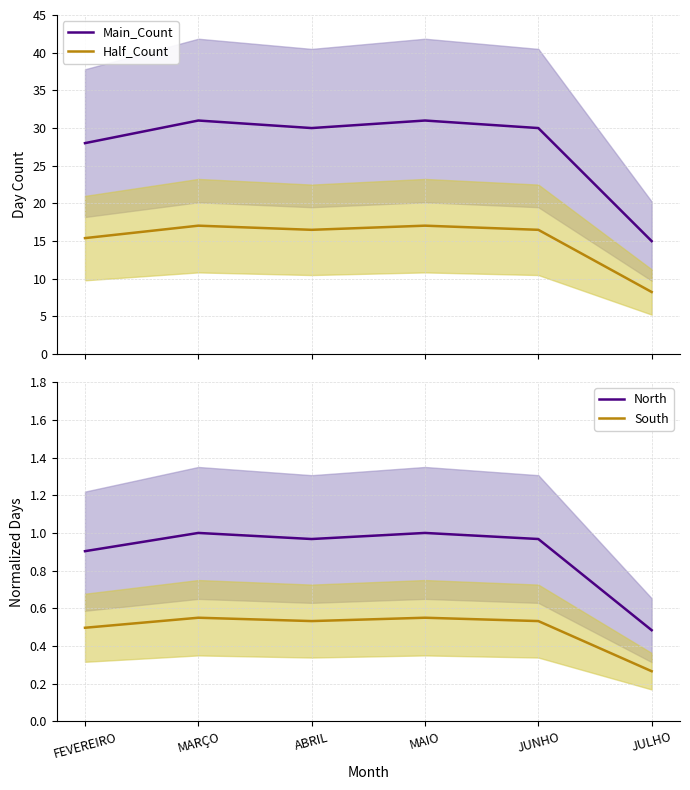

What is the difference between the maximum and minimum values in the Half_Count series?

8.8